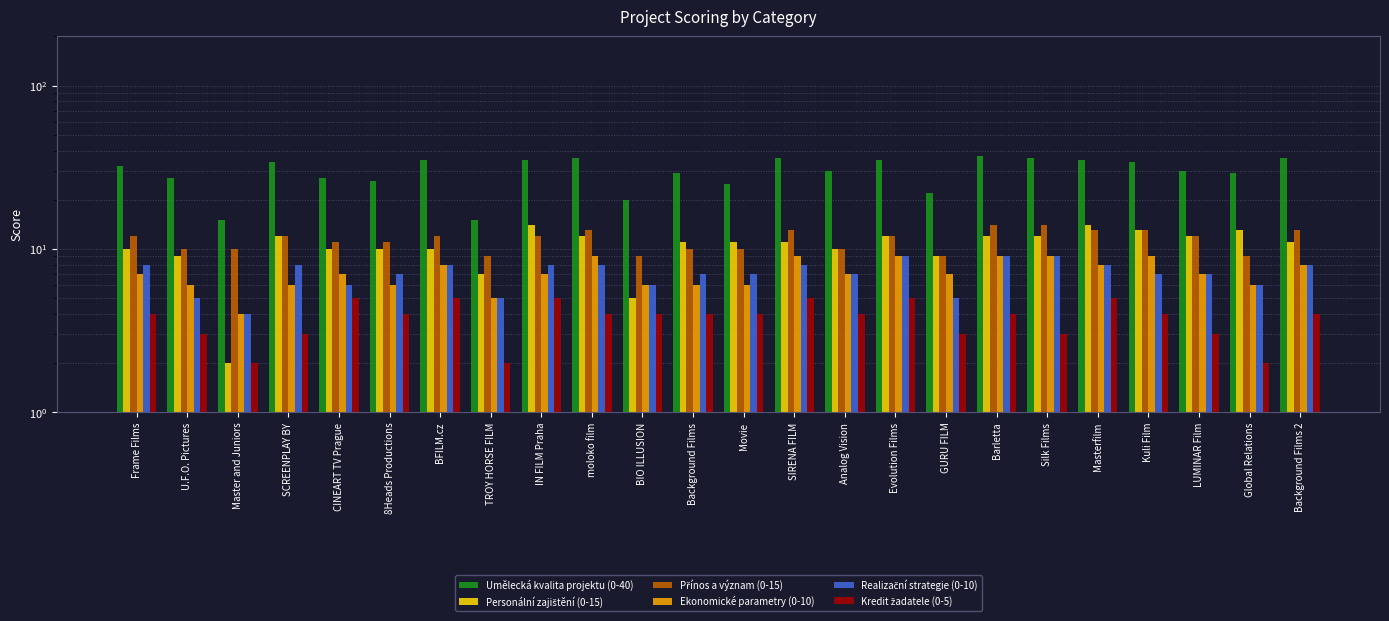

What is the total value across all series at Master and Juniors?

37